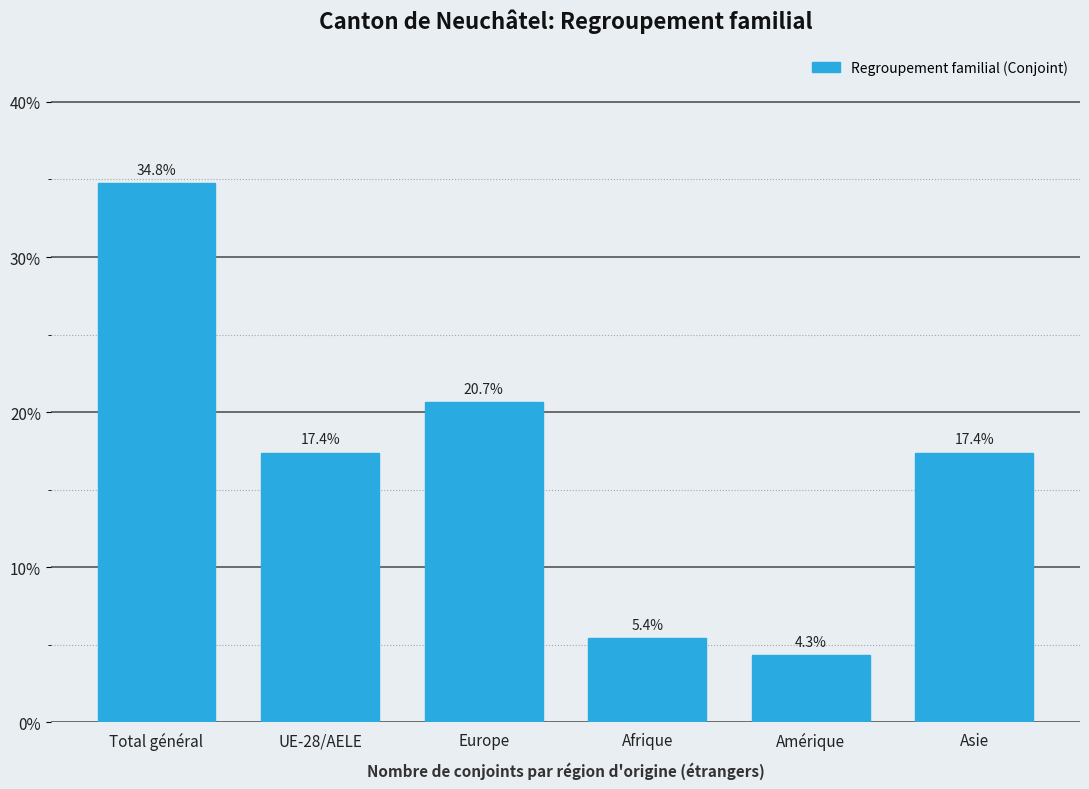

Reading right to left, what are all the values shown in this chart?

17.4	4.3	5.4	20.7	17.4	34.8